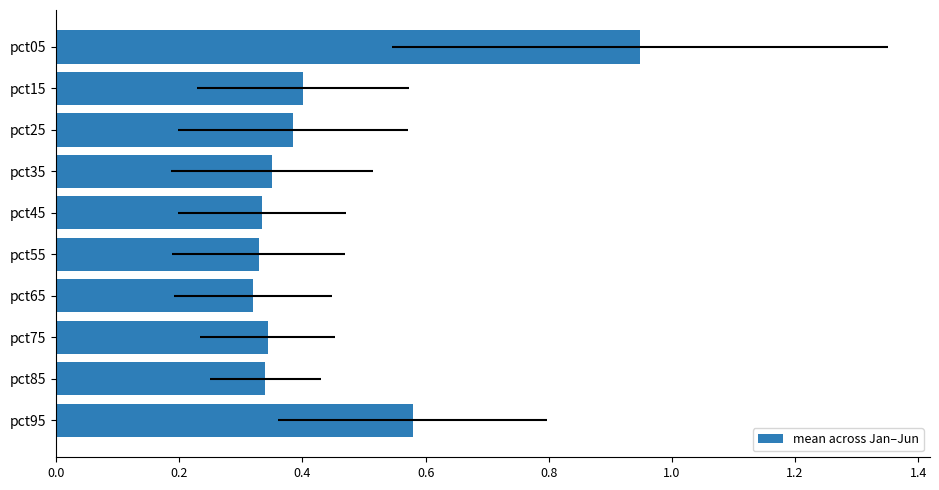

Reading left to right, what are all the values shown in this chart?

0.9	0.4	0.4	0.4	0.3	0.3	0.3	0.3	0.3	0.6